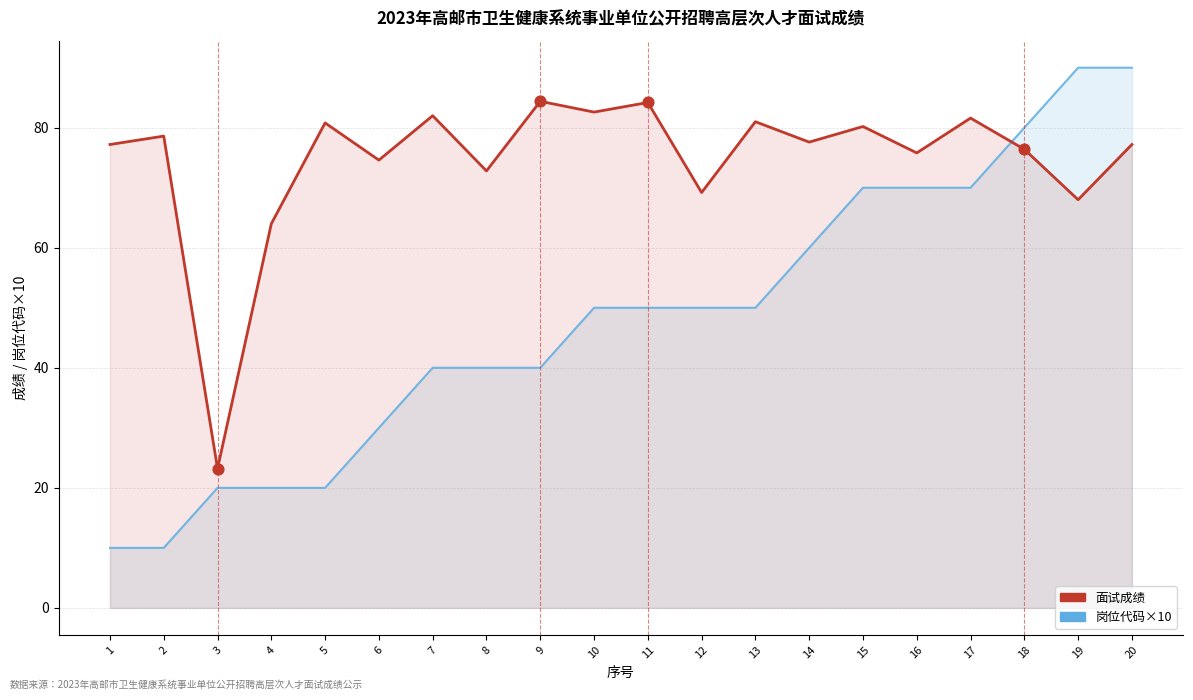

What are all the series names shown in the legend?

岗位代码×10（参考线）, 面试成绩